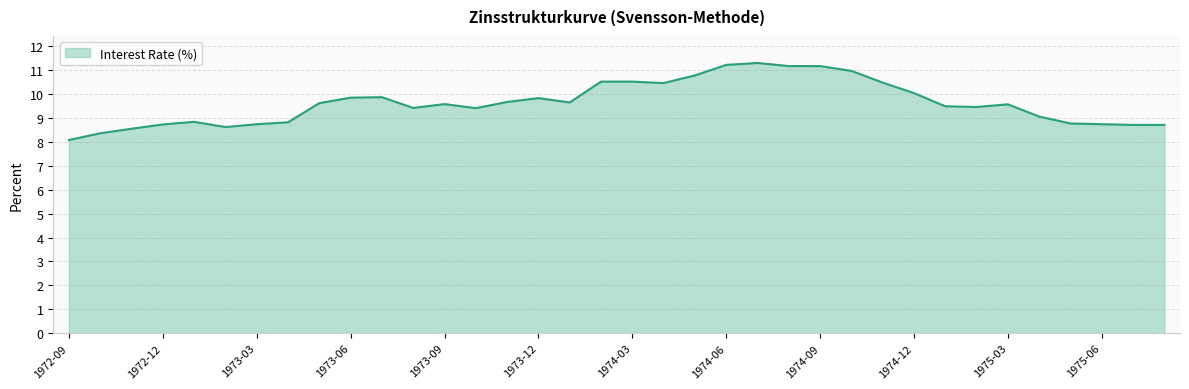

What is the difference between the maximum and minimum values?

3.2